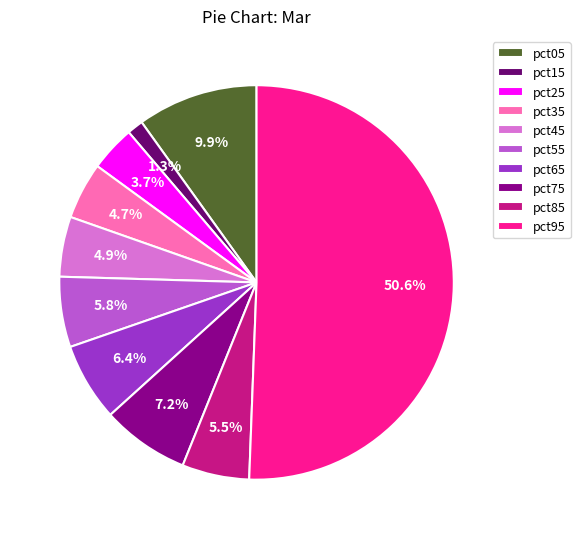

Which slice is the smallest?

pct15